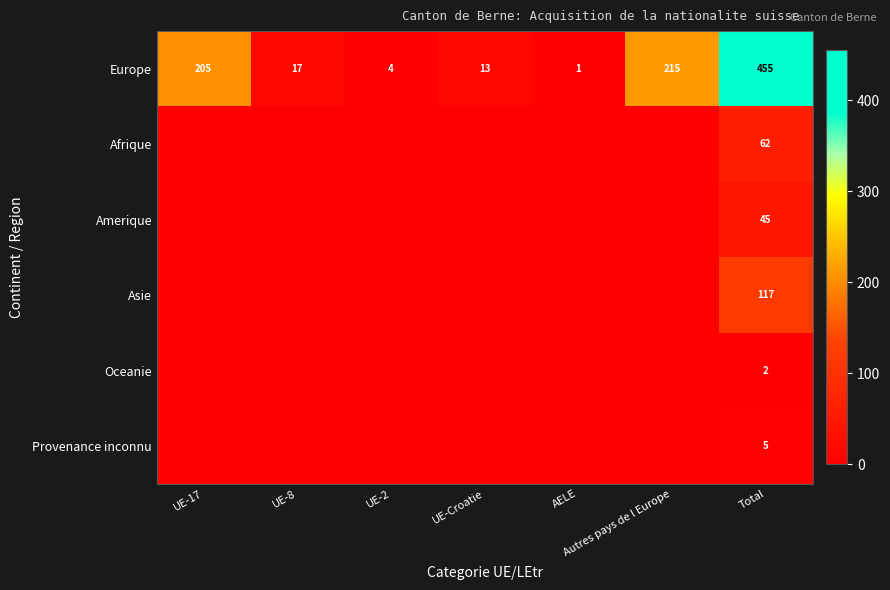

The value of Europe at UE-2 is 7. True or false?

False